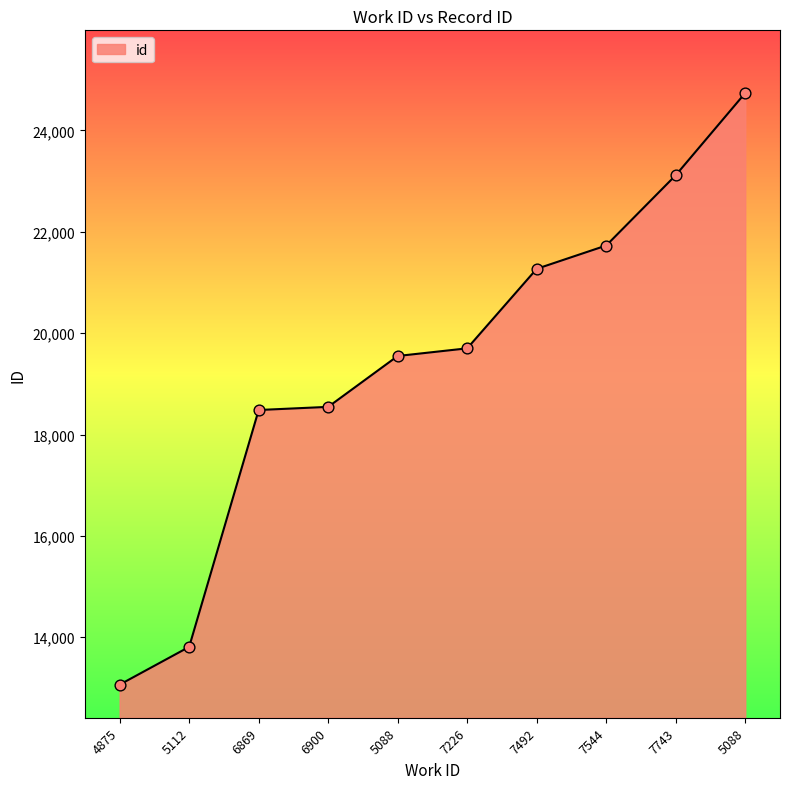

Approximately how many times larger is the value at 7226 compared to 6869?

1.1